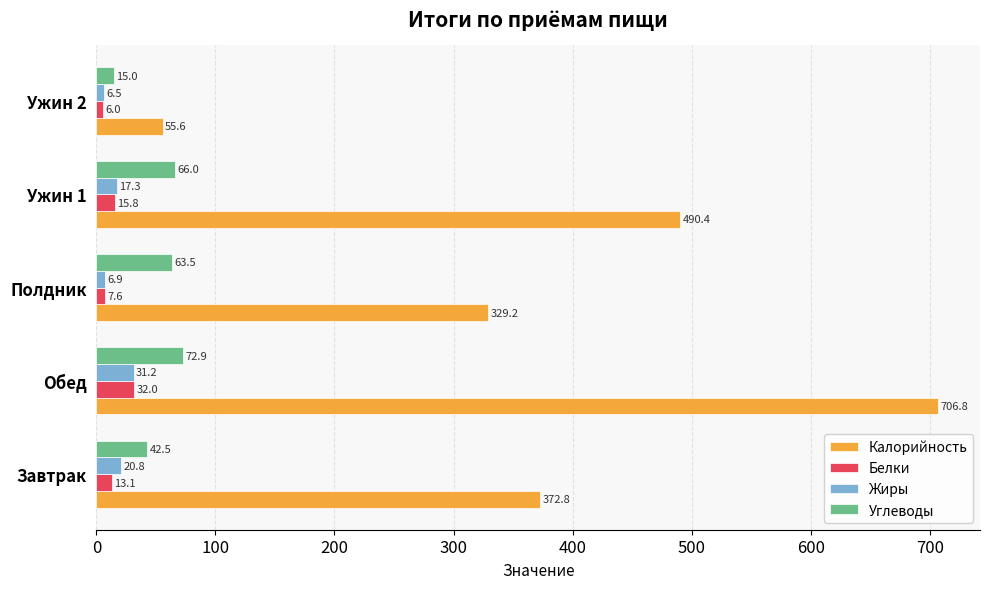

Is it true that Белки equals 32.0 at Обед?

True